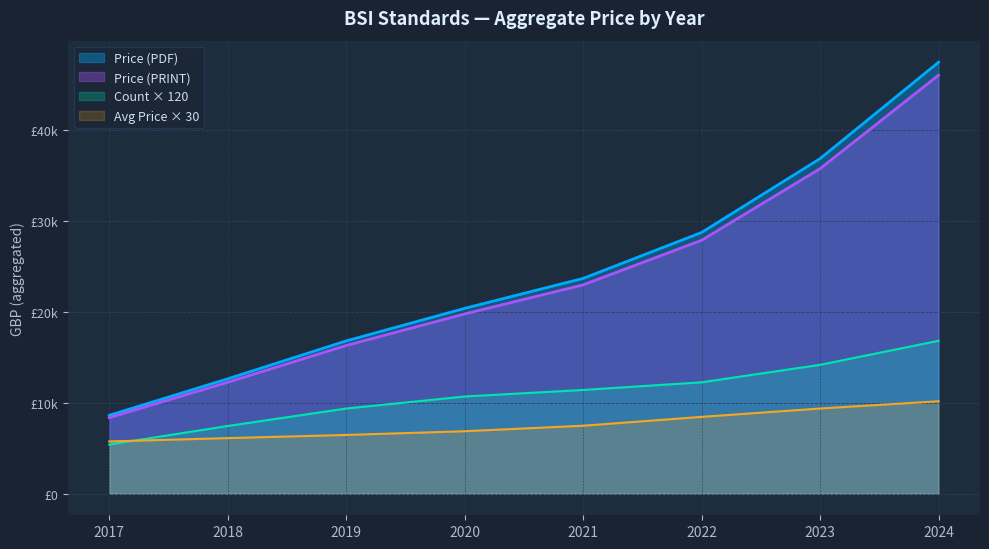

True or false: the data has more than 2 interior local peaks.

False